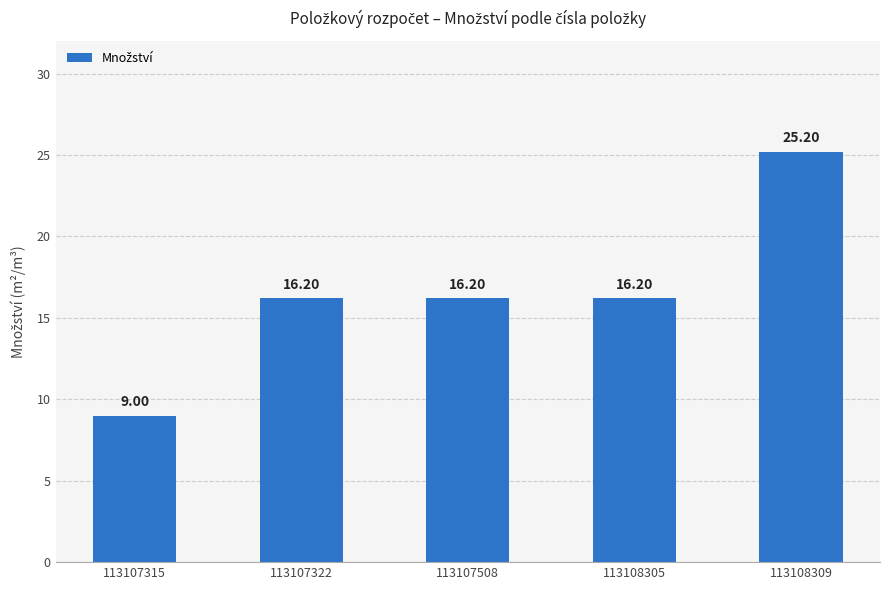

The chart shows a value of 24.7 at 113107322. True or false?

False